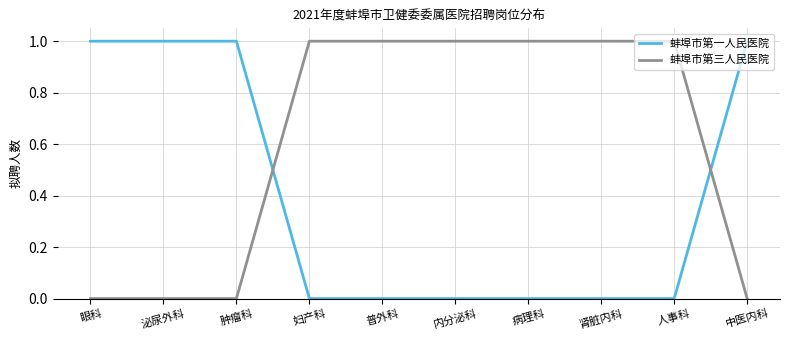

True or false: 蚌埠市第三人民医院 has a value of 0 at 泌尿外科.

True